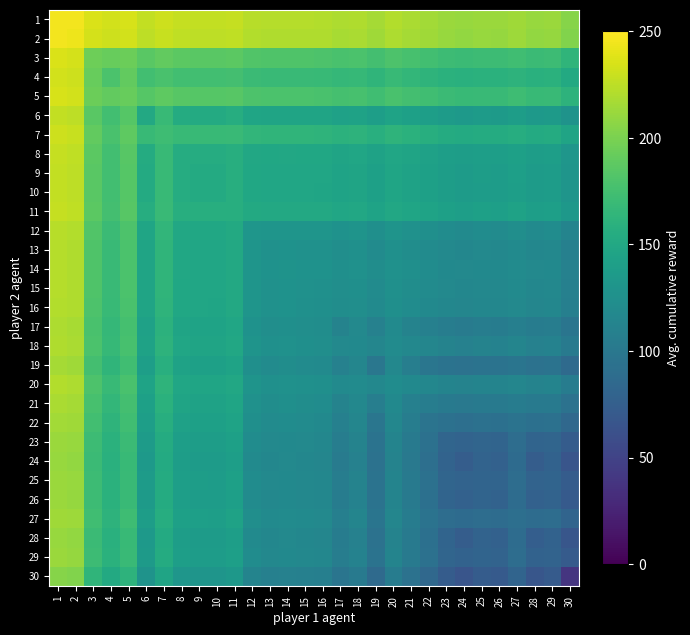

Rank the series at 28 from lowest to highest value.

30, 24, 28, 26, 29, 25, 23, 27, 22, 19, 21, 17, 18, 20, 16, 15, 13, 14, 12, 6, 10, 9, 8, 11, 7, 4, 5, 3, 2, 1